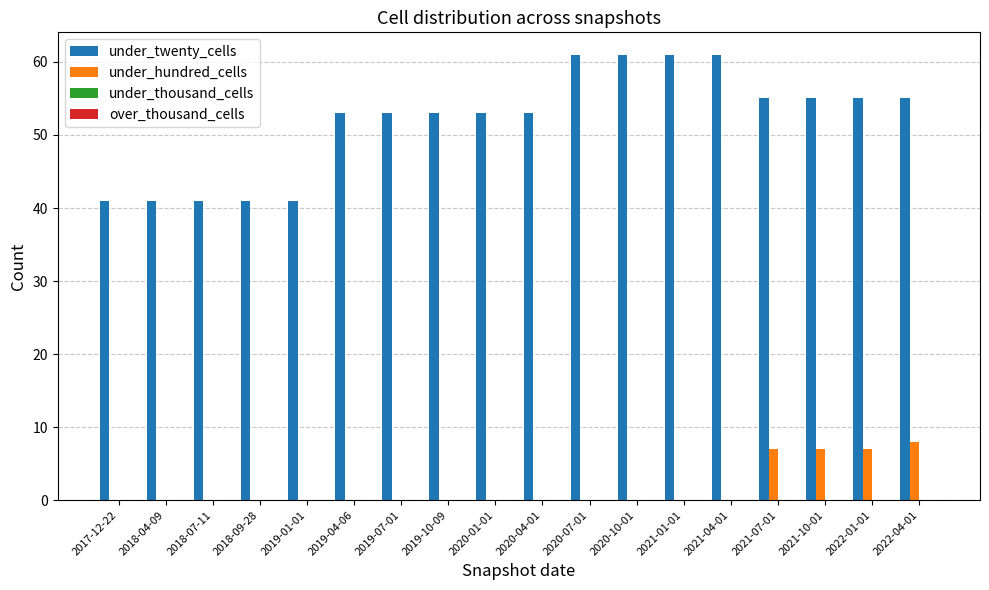

Is the value of under_twenty_cells at 2018-04-09 greater than the value of under_hundred_cells at 2019-07-01?

Yes